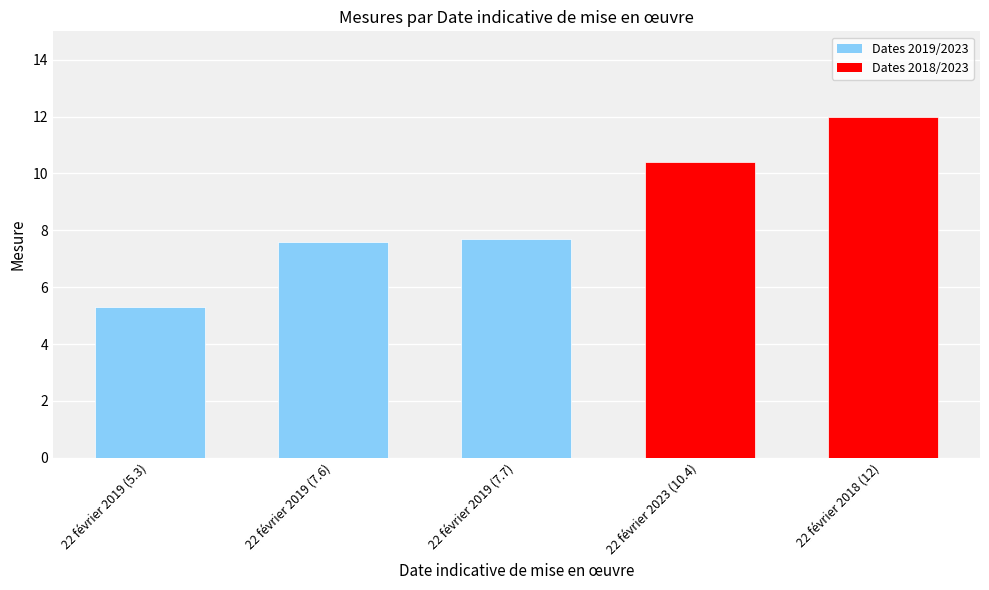

What is the sum of all values?

43.0